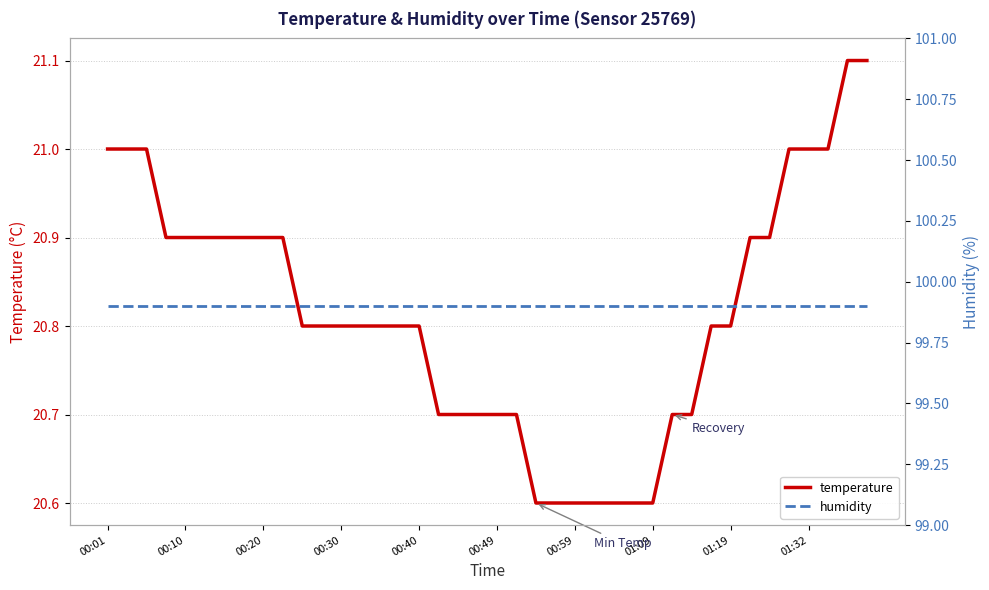

What is the lowest value of the temperature series?

20.6